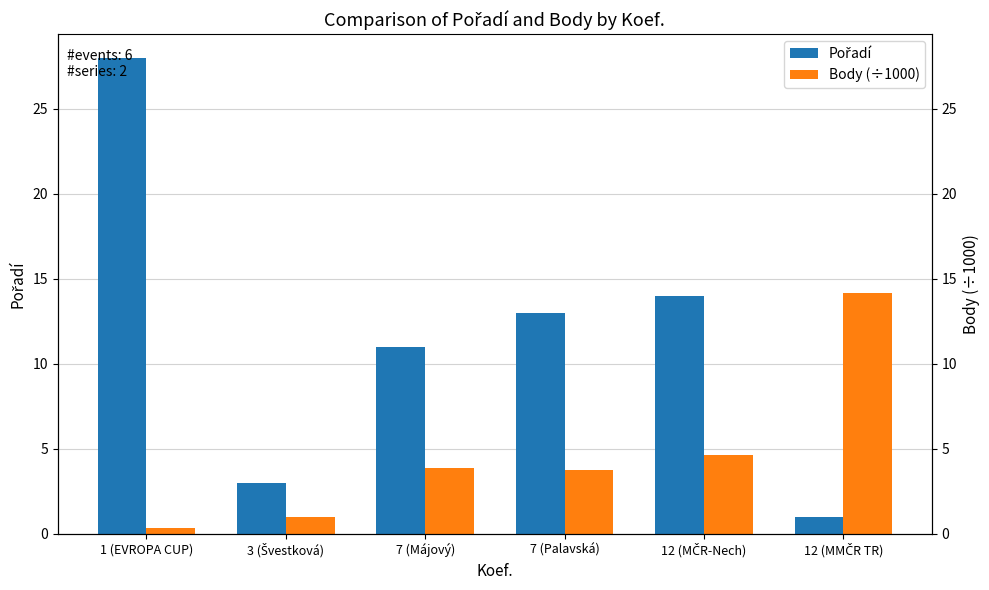

List the labels in order of Body (÷1000) value, smallest first.

1 (EVROPA CUP), 3 (Švestková), 7 (Palavská), 7 (Májový), 12 (MČR-Nech), 12 (MMČR TR)